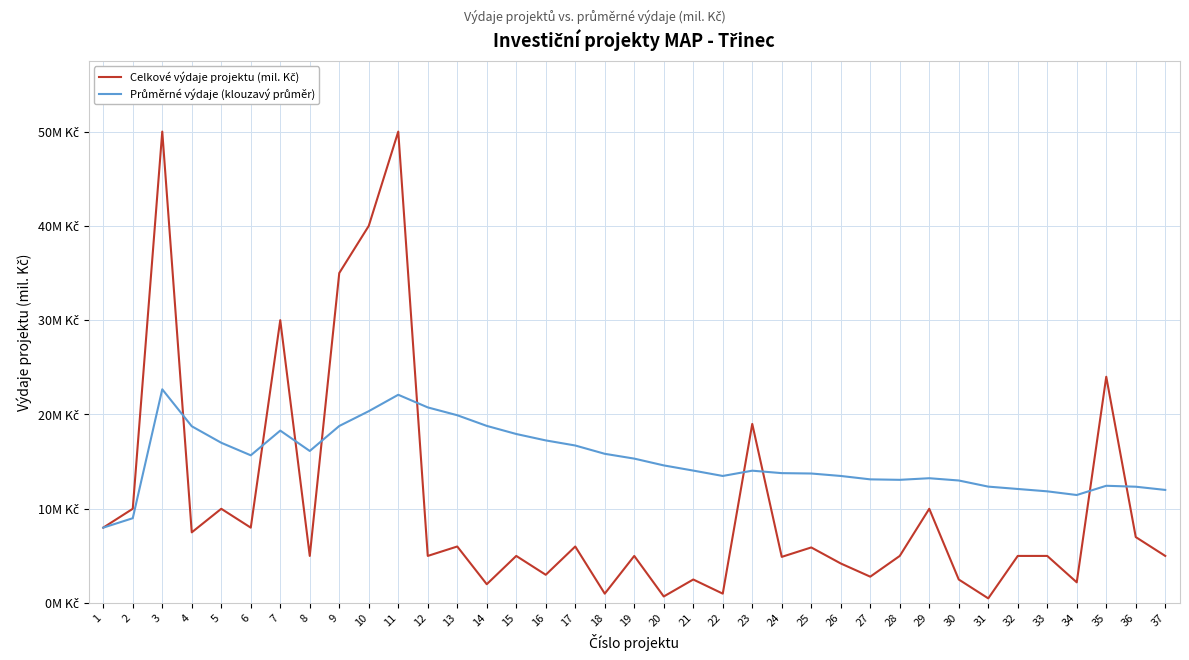

What is the value of the Celkové výdaje projektu (mil. Kč) point at the 1st from the left?

8.0